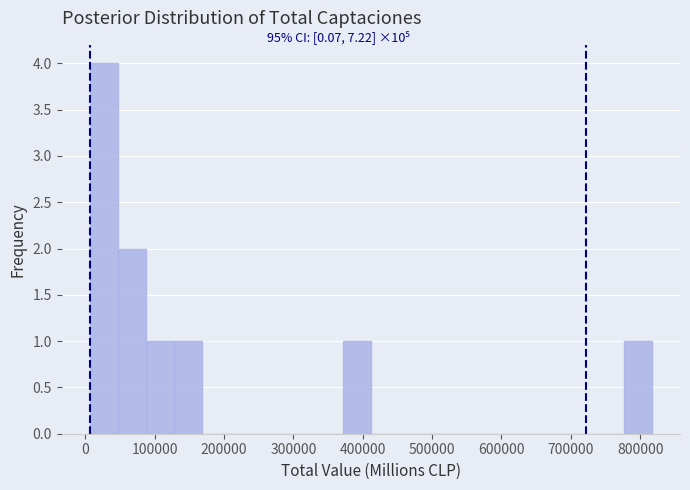

Which range on the x-axis has the tallest bar?

10000 to 50000